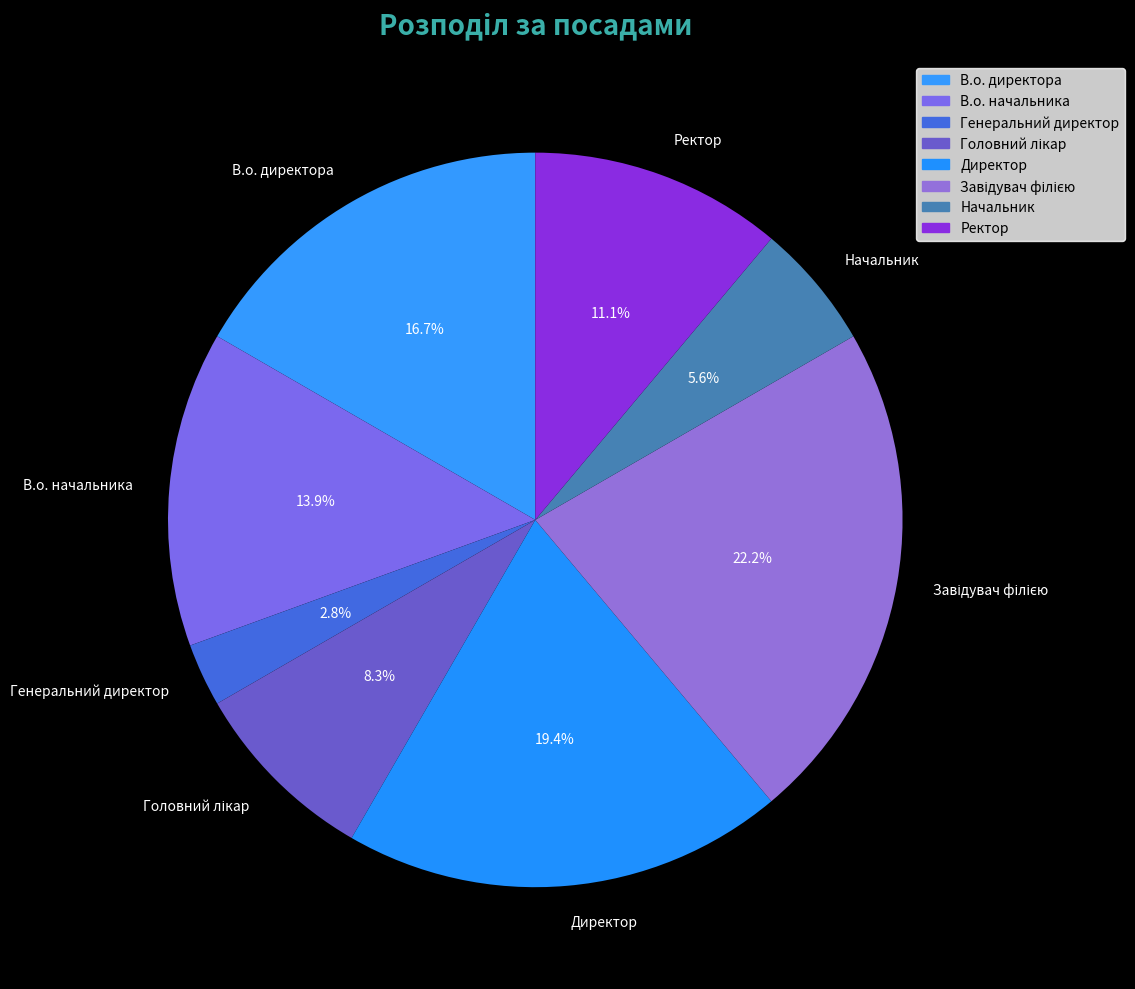

Which slice is the smallest?

Генеральний директор